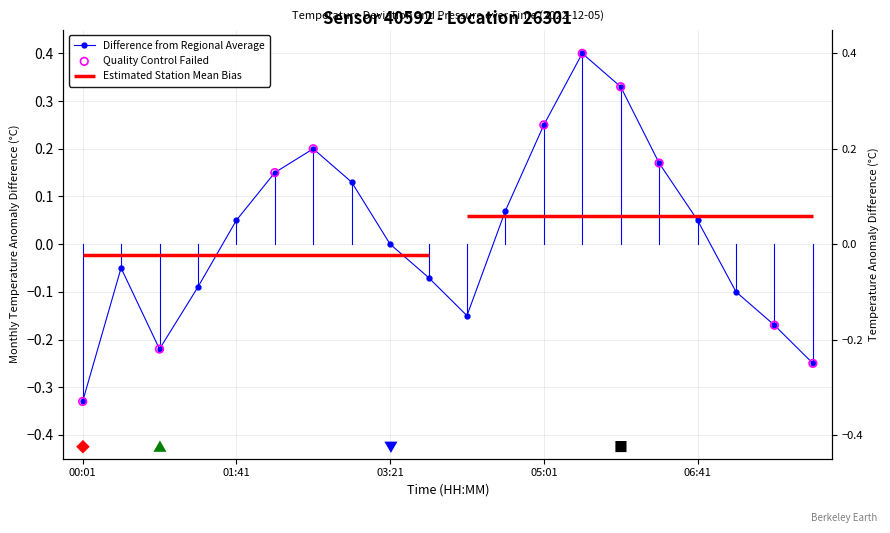

What is the change in value from 00:01 to 04:11?

+0.2